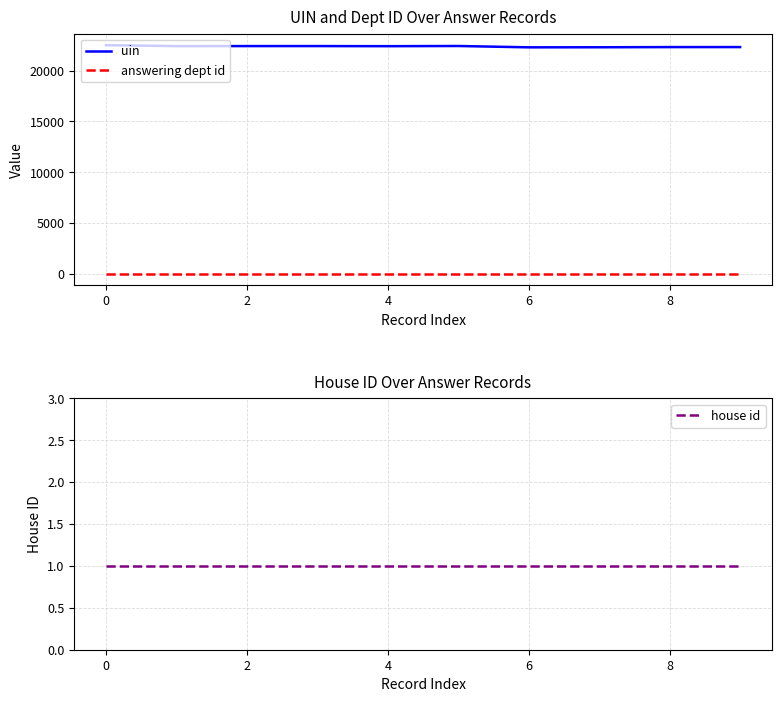

What is the maximum value for answering dept id?

14